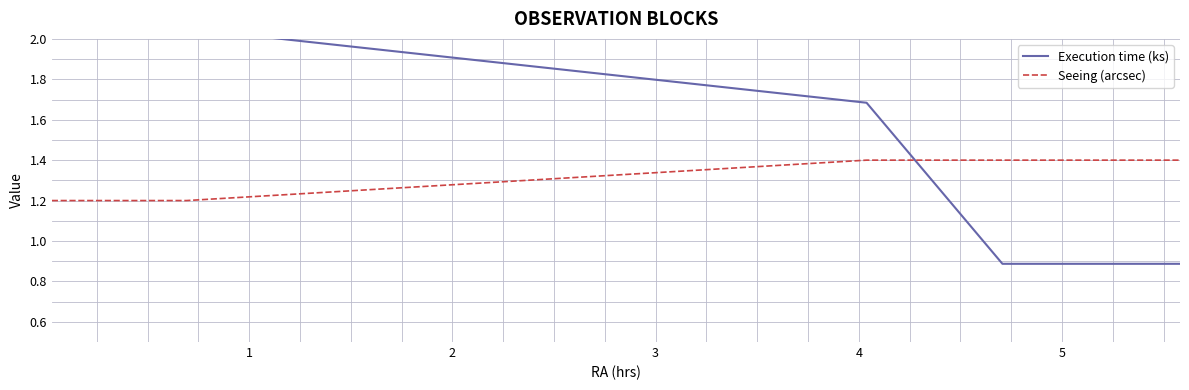

What is the minimum value for Seeing (arcsec)?

1.2